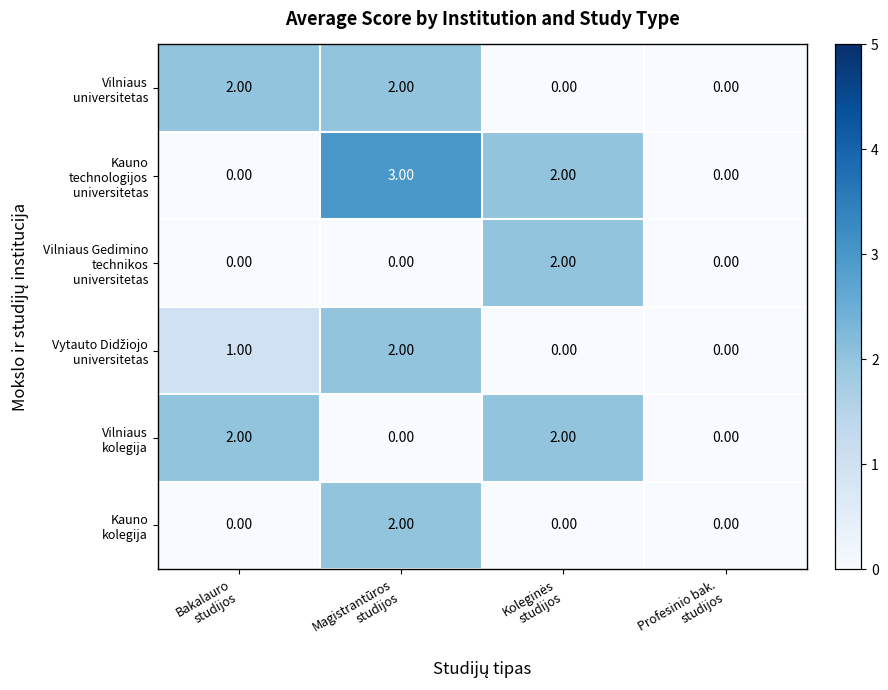

At how many categories does at least one series exceed 1?

3